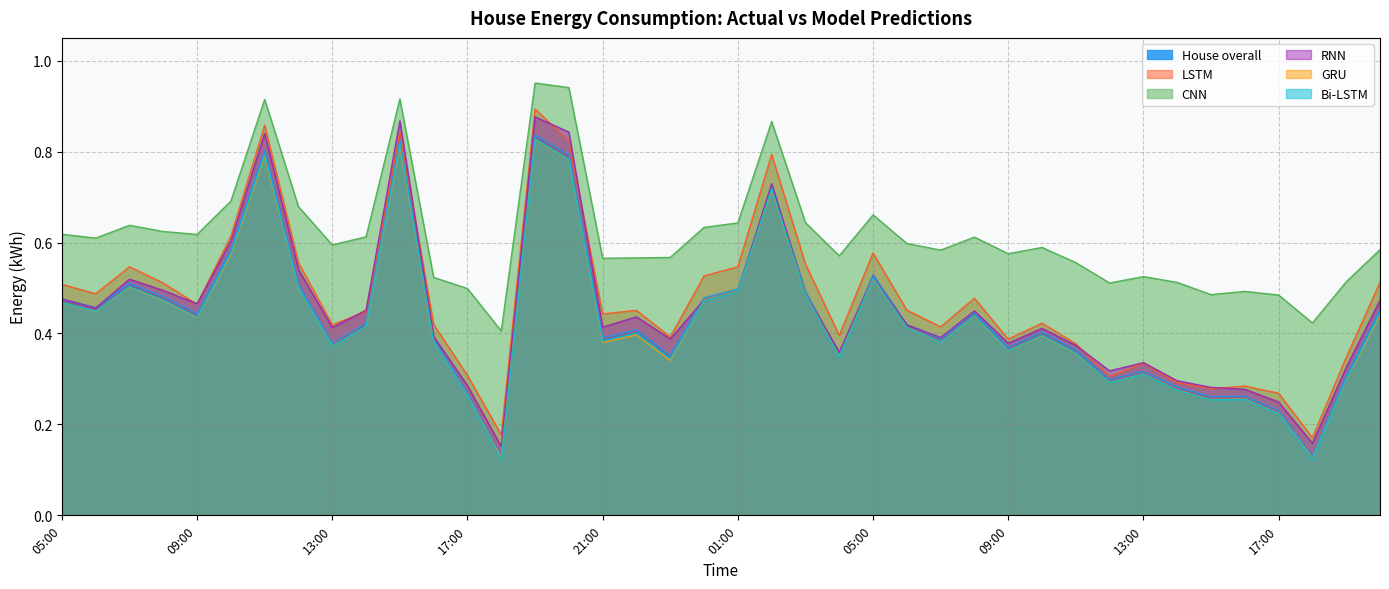

What is the average value of the House overall series?

0.4